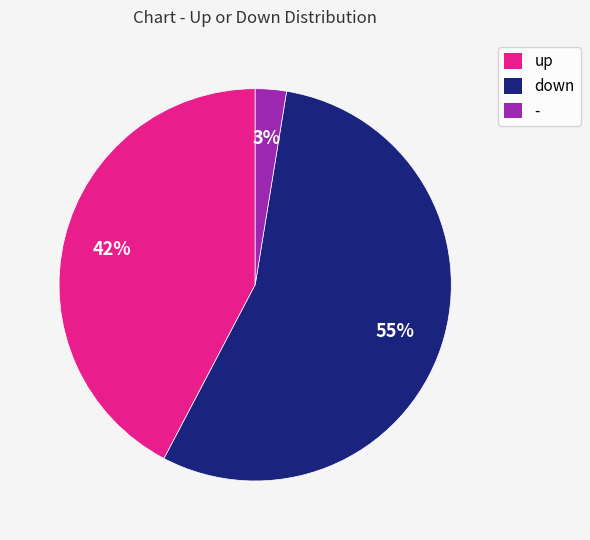

Which slice represents more than half of the pie?

down